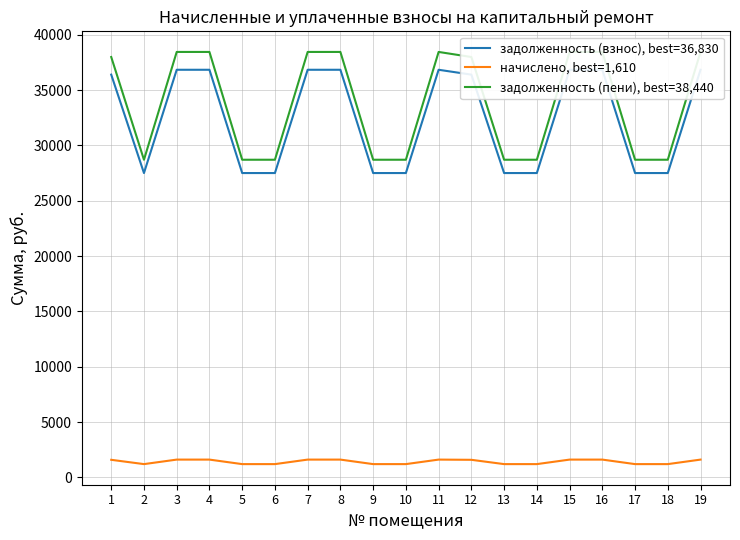

What is the sum of the начислено, best=1,610 values at 1 and 11?

3201.6